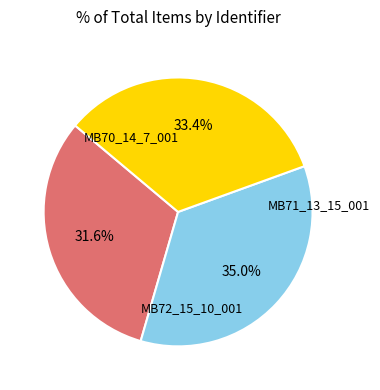

Which slice is the largest?

MB72_15_10_001